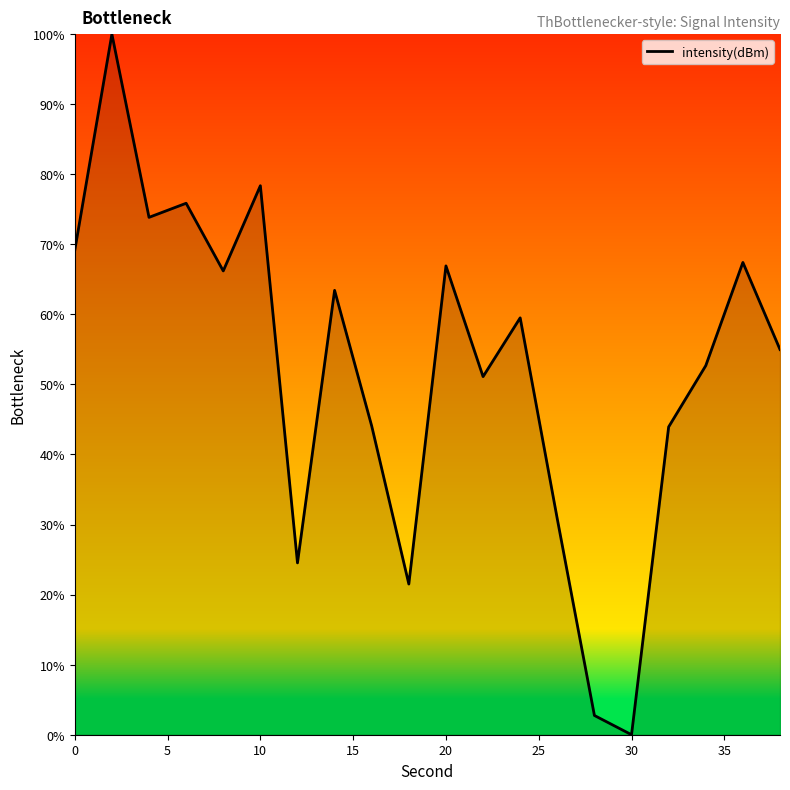

What is the greatest value displayed?

100.0